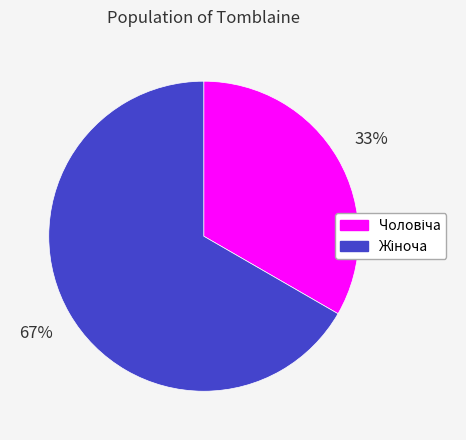

How many segments does this pie chart have?

2